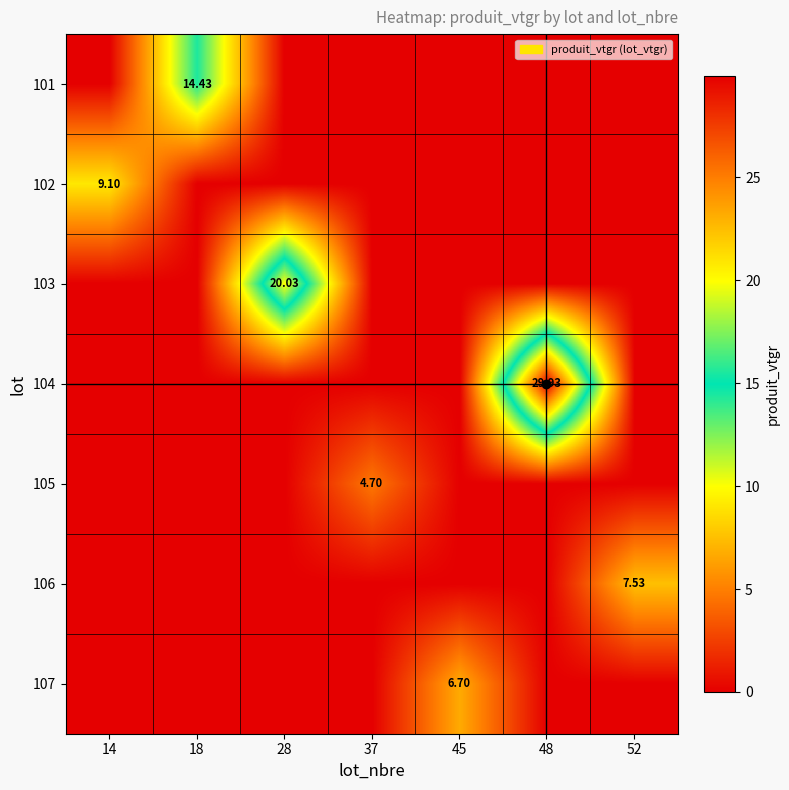

Which series has the largest total across all categories?

104